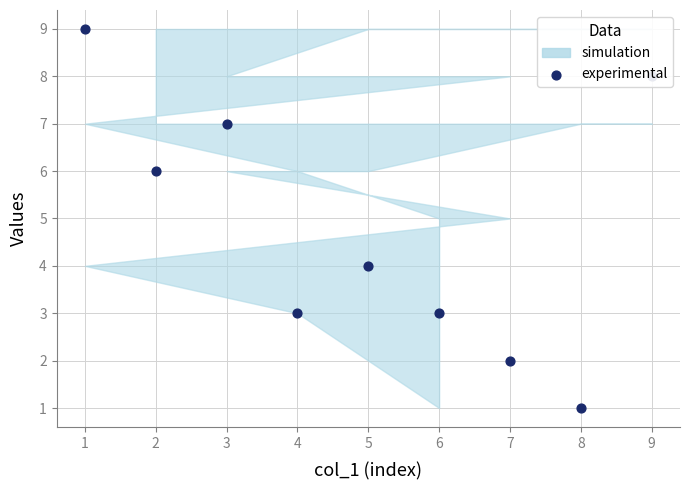

What is the change in value from 4 to 7?

-1